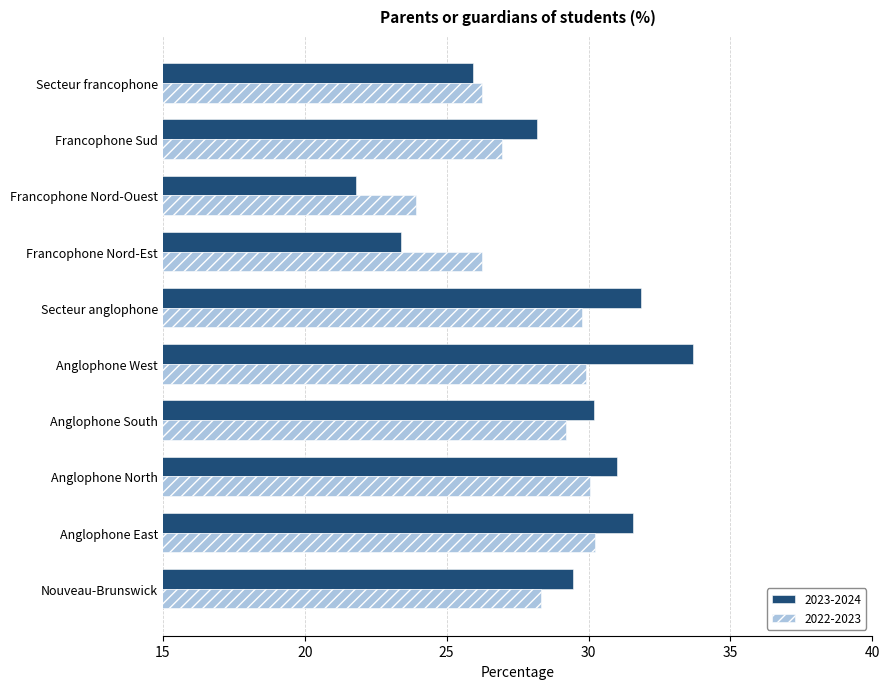

What is the approximate value of 2023-2024 at Francophone Nord-Ouest?

21.8